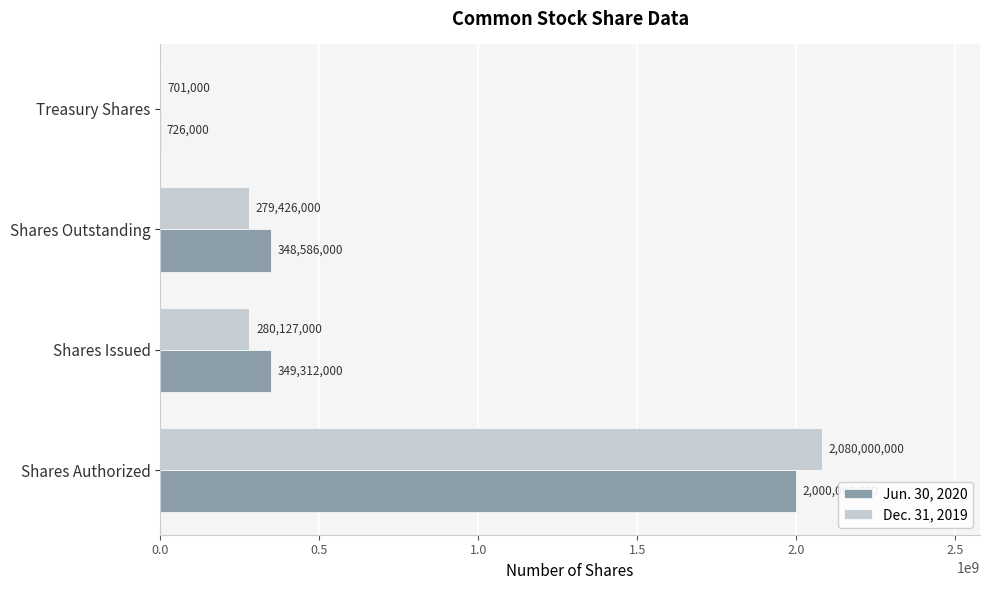

At which label is Jun. 30, 2020 closest to 1000363000?

Shares Issued